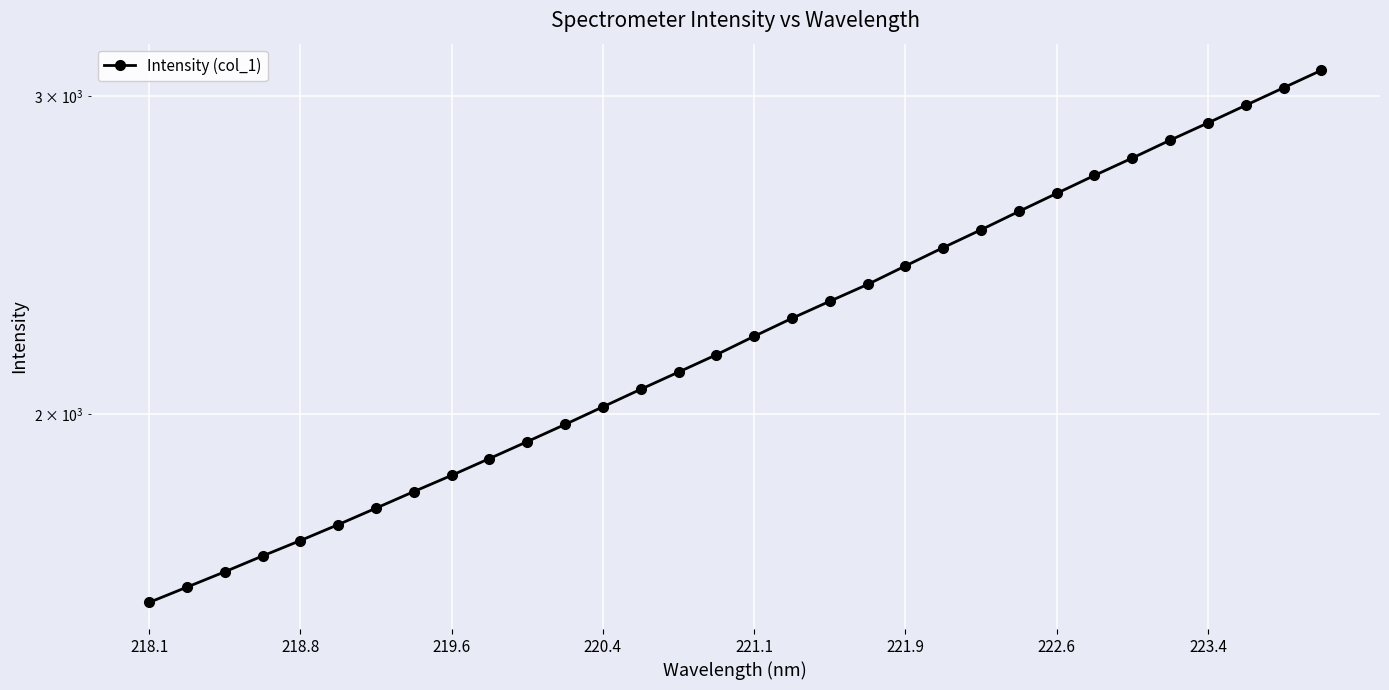

What value does the data have at 13?

2064.7